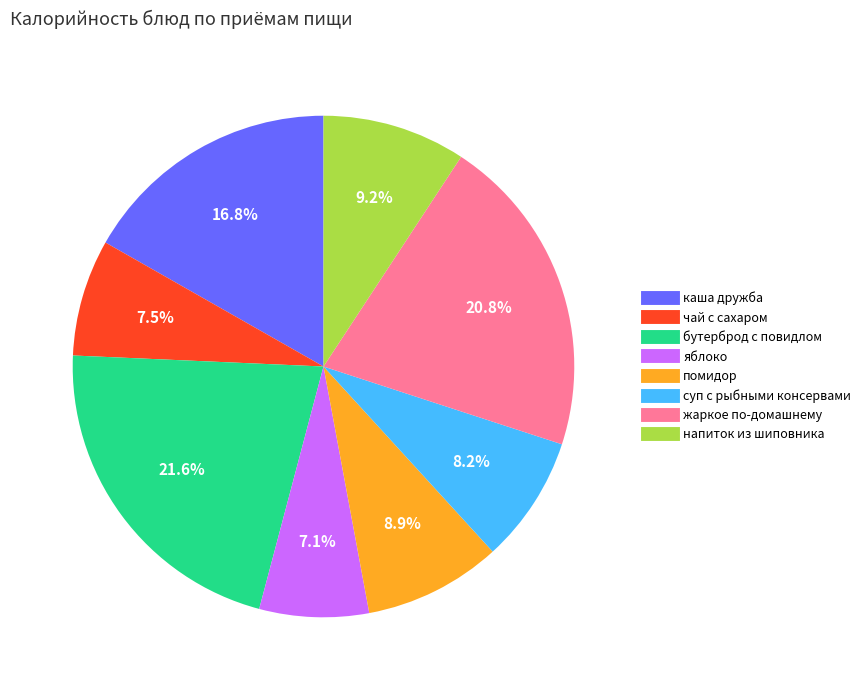

To the nearest percent, what percentage of the pie is помидор?

9%